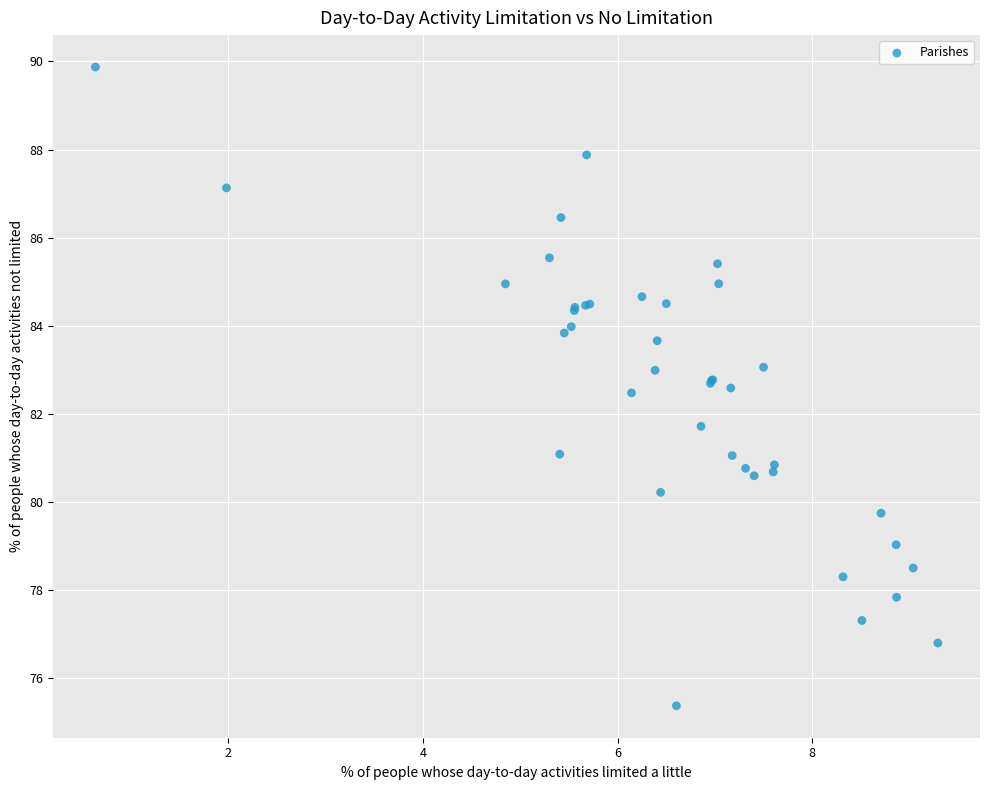

What Y value in the scatter plot is closest to 82?

81.7